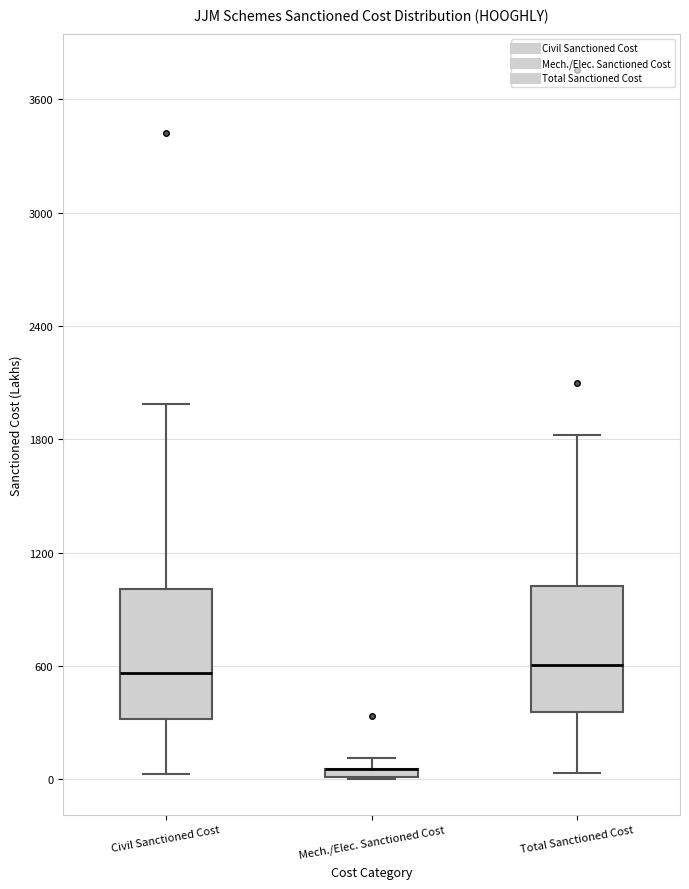

Where does the lower whisker of the box for Total Sanctioned Cost end on the y-axis? The values are not printed on the chart, so give them approximately, as read against the axis.

0